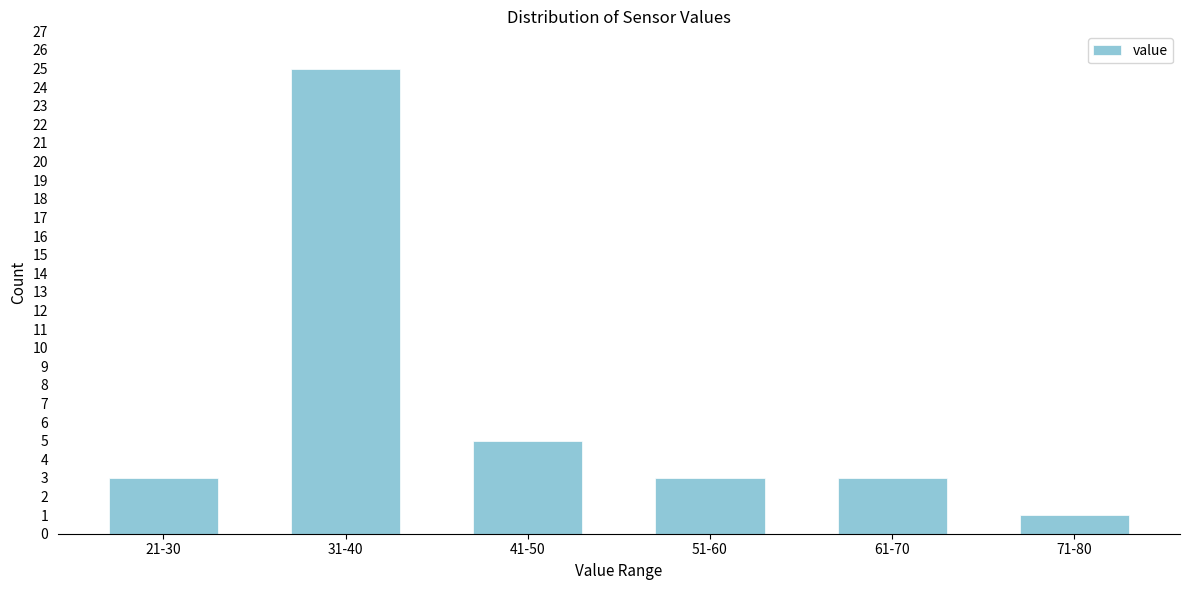

Reading left to right, what are all the values shown in this chart?

21-30=3	31-40=25	41-50=5	51-60=3	61-70=3	71-80=1